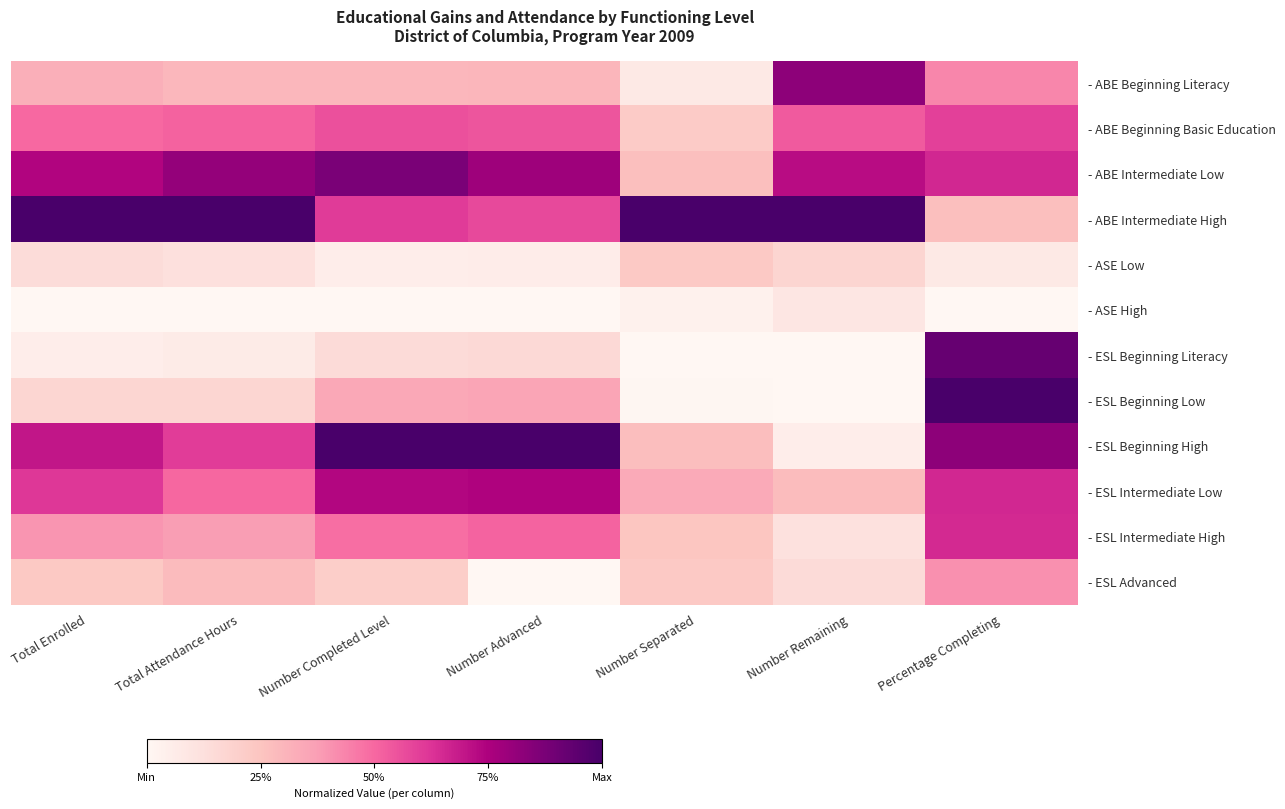

Reading left to right, list all the values displayed in this chart.

- ABE Beginning Literacy: Total Enrolled=0.3	Total Attendance Hours=0.3	Number Completed Level=0.3	Number Advanced=0.3	Number Separated=0.1	Number Remaining=0.8	Percentage Completing=0.4
- ABE Beginning Basic Education: Total Enrolled=0.5	Total Attendance Hours=0.5	Number Completed Level=0.6	Number Advanced=0.5	Number Separated=0.2	Number Remaining=0.5	Percentage Completing=0.6
- ABE Intermediate Low: Total Enrolled=0.7	Total Attendance Hours=0.8	Number Completed Level=0.9	Number Advanced=0.8	Number Separated=0.3	Number Remaining=0.7	Percentage Completing=0.7
- ABE Intermediate High: Total Enrolled=1.0	Total Attendance Hours=1.0	Number Completed Level=0.6	Number Advanced=0.6	Number Separated=1.0	Number Remaining=1.0	Percentage Completing=0.3
- ASE Low: Total Enrolled=0.1	Total Attendance Hours=0.1	Number Completed Level=0.1	Number Advanced=0.1	Number Separated=0.2	Number Remaining=0.2	Percentage Completing=0.1
- ASE High: Total Enrolled=0.0	Total Attendance Hours=0.0	Number Completed Level=0.0	Number Advanced=0.0	Number Separated=0.0	Number Remaining=0.1	Percentage Completing=0.0
- ESL Beginning Literacy: Total Enrolled=0.1	Total Attendance Hours=0.1	Number Completed Level=0.1	Number Advanced=0.2	Number Separated=0.0	Number Remaining=0.0	Percentage Completing=0.9
- ESL Beginning Low: Total Enrolled=0.2	Total Attendance Hours=0.2	Number Completed Level=0.3	Number Advanced=0.4	Number Separated=0.0	Number Remaining=0.0	Percentage Completing=1.0
- ESL Beginning High: Total Enrolled=0.7	Total Attendance Hours=0.6	Number Completed Level=1.0	Number Advanced=1.0	Number Separated=0.3	Number Remaining=0.1	Percentage Completing=0.8
- ESL Intermediate Low: Total Enrolled=0.6	Total Attendance Hours=0.5	Number Completed Level=0.7	Number Advanced=0.7	Number Separated=0.3	Number Remaining=0.3	Percentage Completing=0.7
- ESL Intermediate High: Total Enrolled=0.4	Total Attendance Hours=0.4	Number Completed Level=0.5	Number Advanced=0.5	Number Separated=0.2	Number Remaining=0.1	Percentage Completing=0.7
- ESL Advanced: Total Enrolled=0.2	Total Attendance Hours=0.3	Number Completed Level=0.2	Number Advanced=0.0	Number Separated=0.2	Number Remaining=0.1	Percentage Completing=0.4